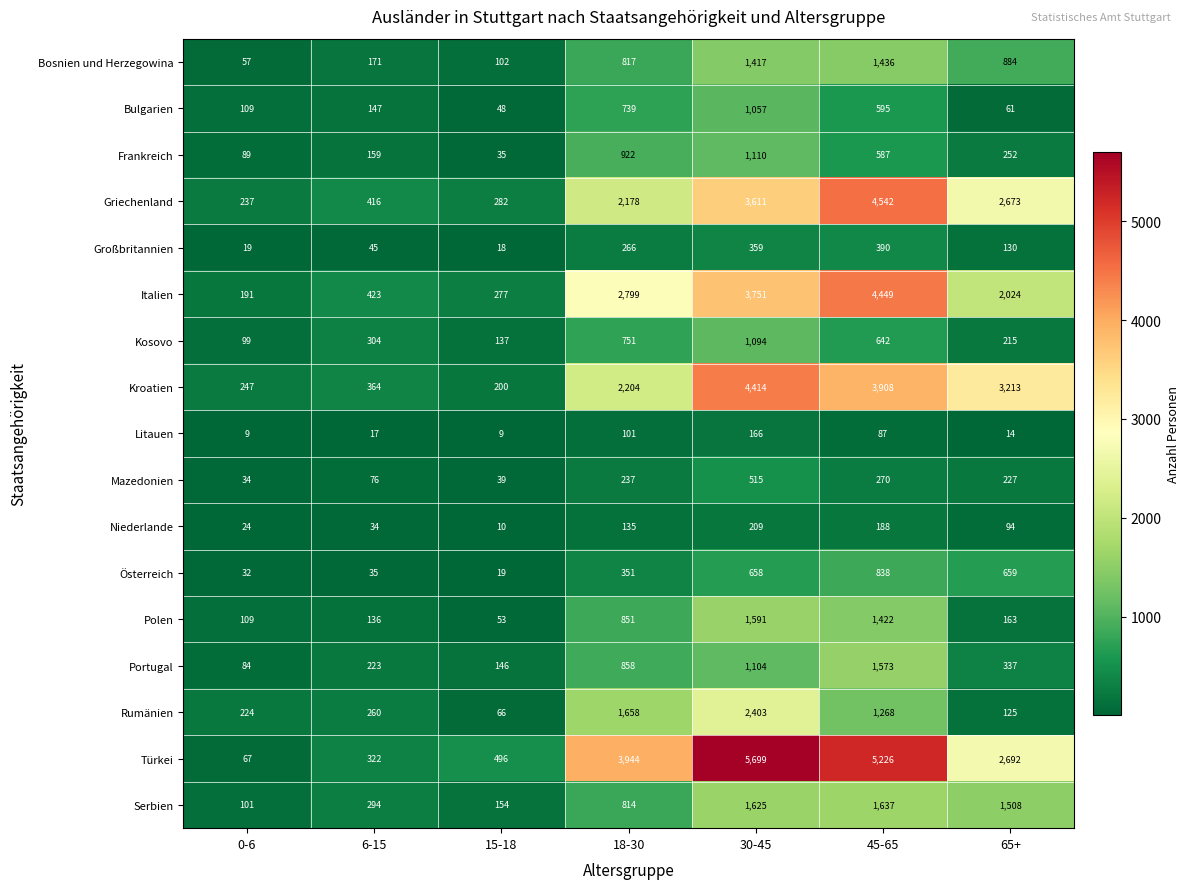

True or false: Bosnien und Herzegowina has a value of 102 at 15-18.

True